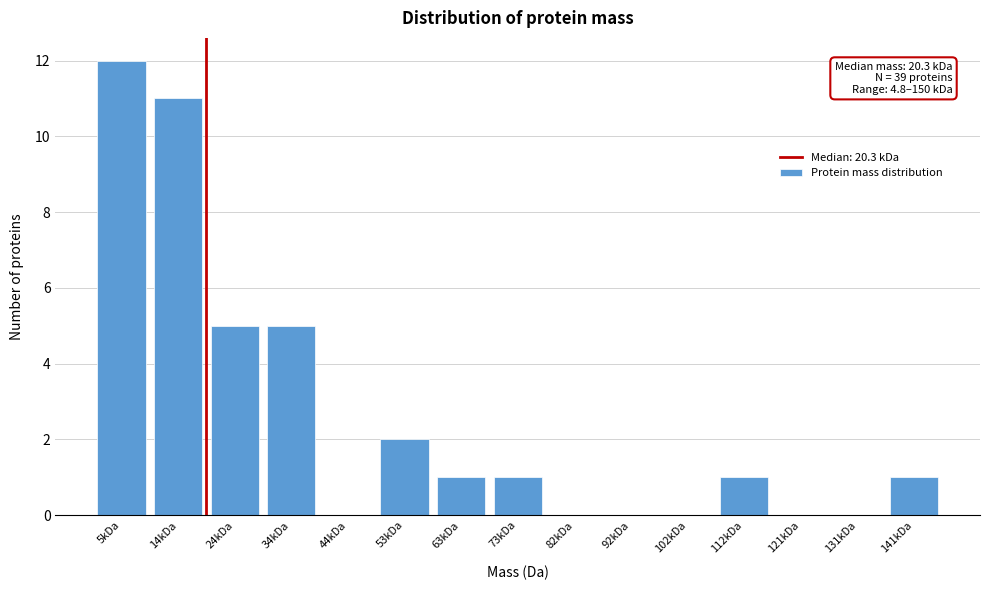

Reading right to left, extract all data points from this chart.

141kDa=1	131kDa=0	121kDa=0	112kDa=1	102kDa=0	92kDa=0	82kDa=0	73kDa=1	63kDa=1	53kDa=2	44kDa=0	34kDa=5	24kDa=5	14kDa=11	5kDa=12